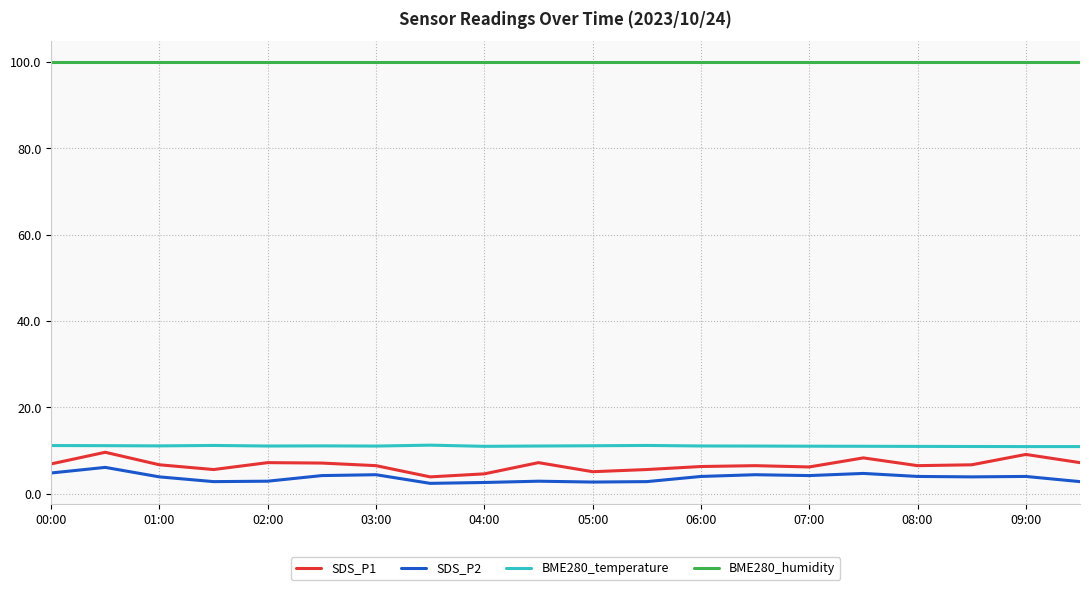

What is the lowest value of the SDS_P1 series?

3.9